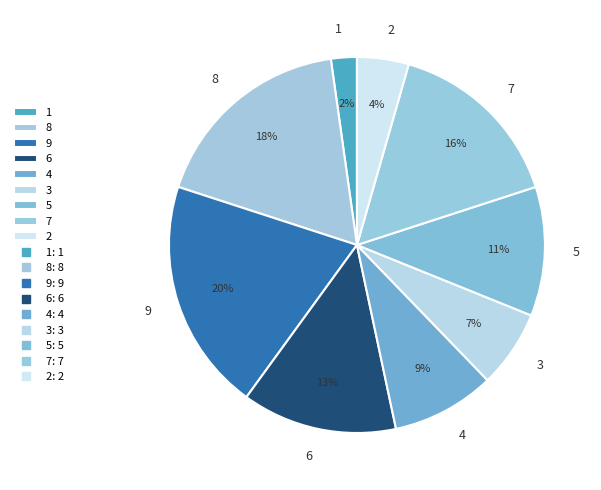

Count the number of slices in the pie.

9